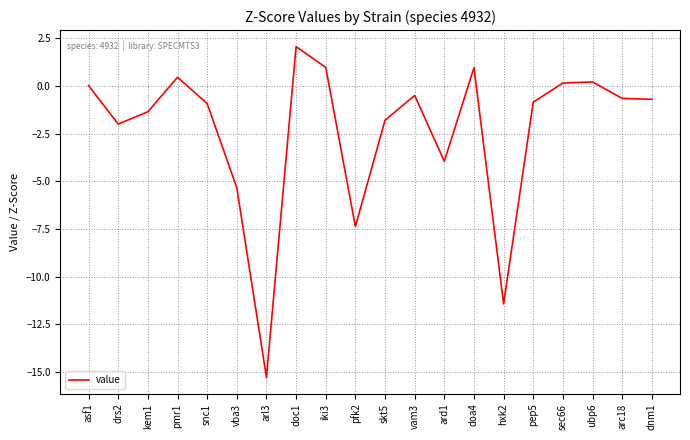

What is the change in value from drs2 to dnm1?

+1.3